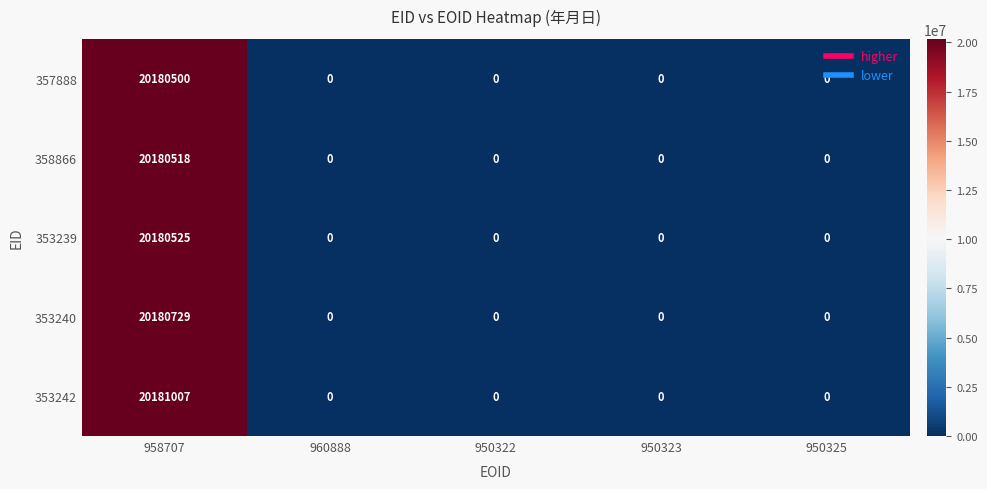

Which series has the largest total across all categories?

353242